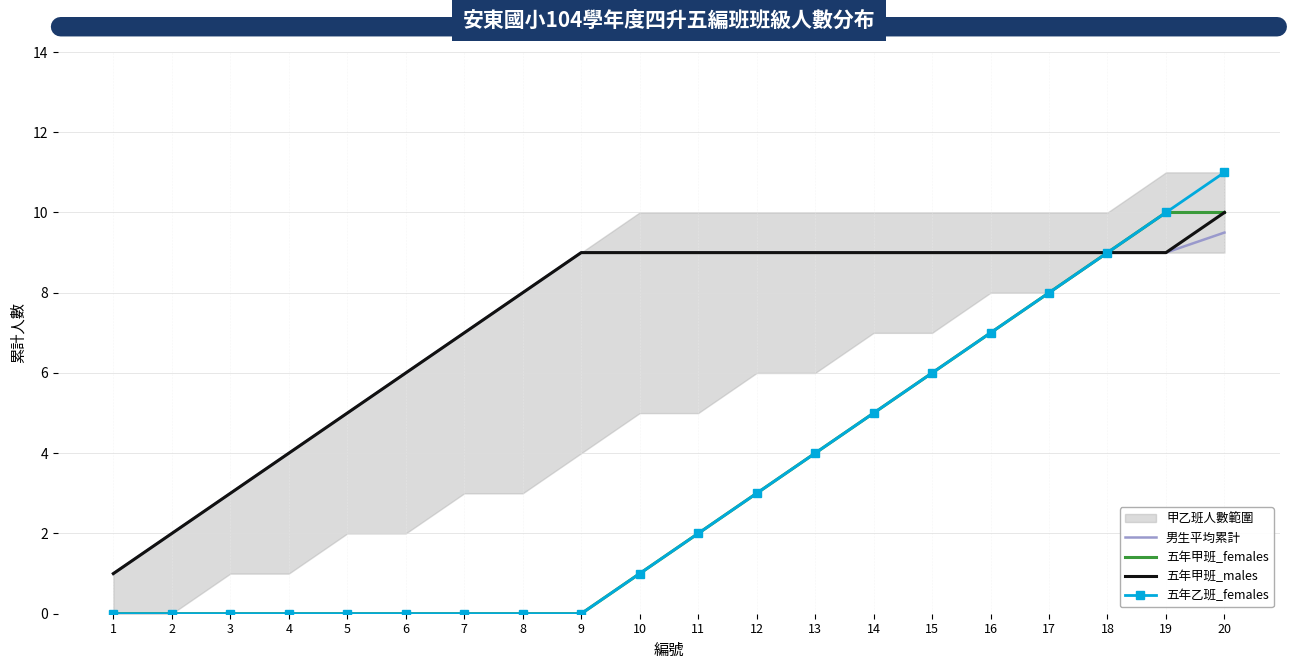

At which category does the chart reach its peak across all series?

20